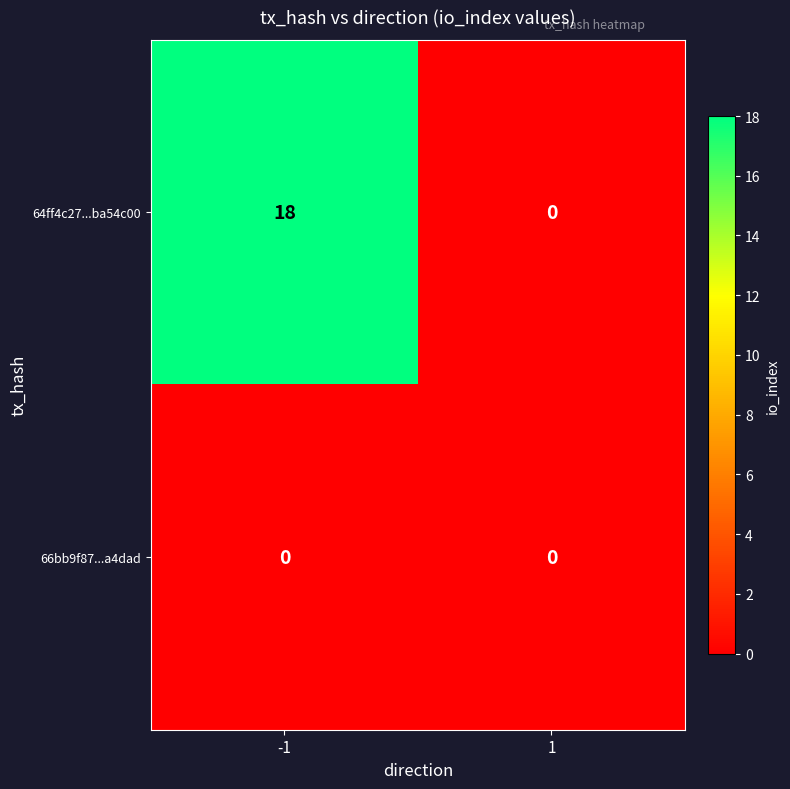

Reading right to left, list all the values displayed in this chart.

64ff4c27...ba54c00: 1=0	-1=18
66bb9f87...a4dad: 1=0	-1=0